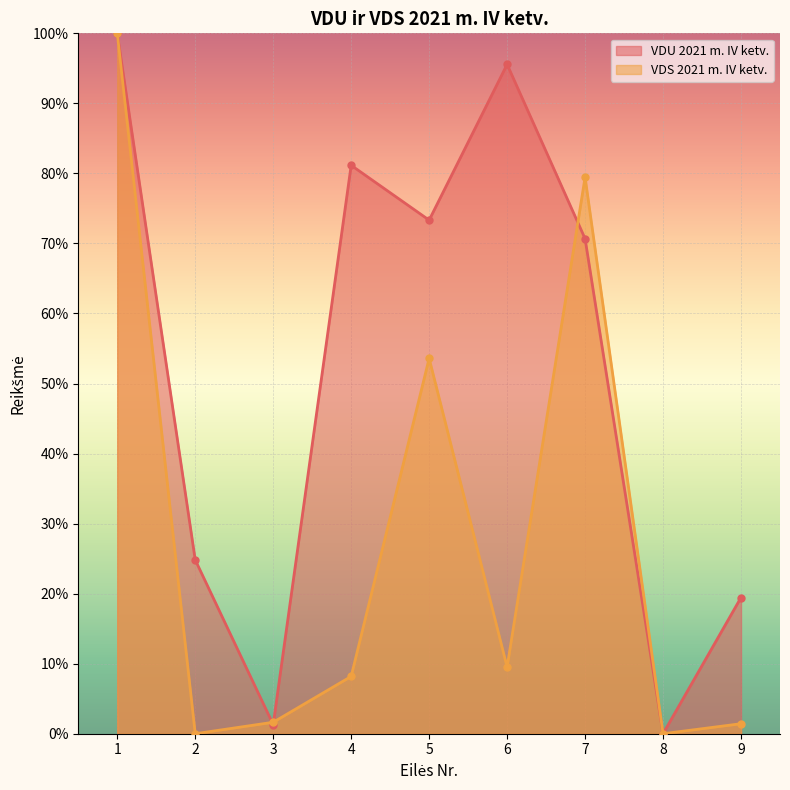

Read the VDU 2021 m. IV ketv. value at 1.

100.0